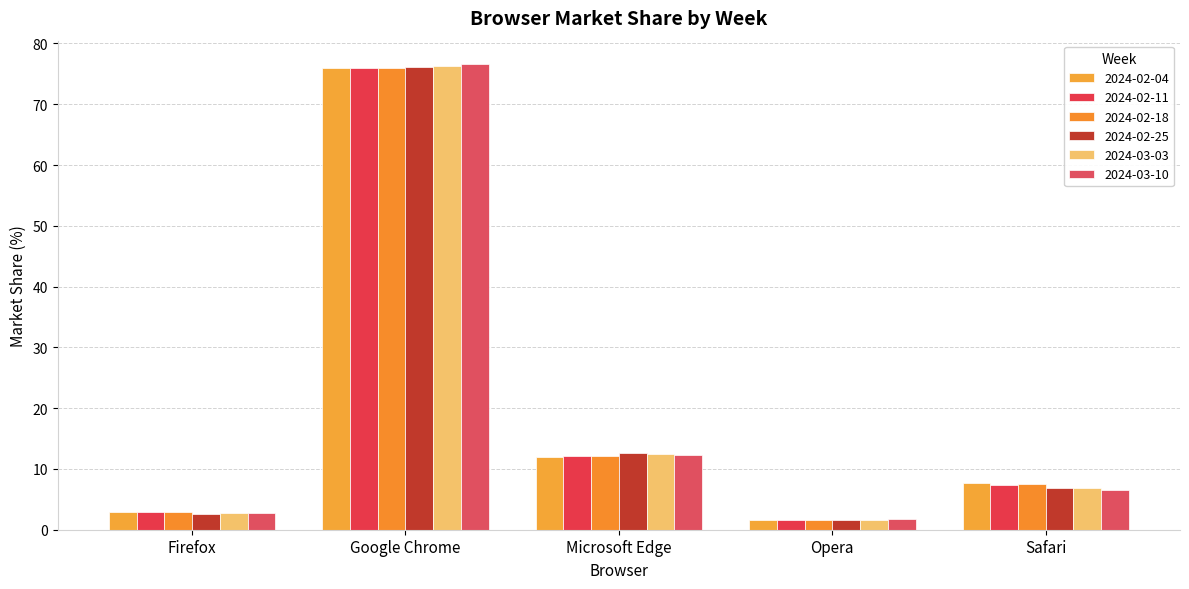

What is the label of the 1st bar from the left?

Firefox